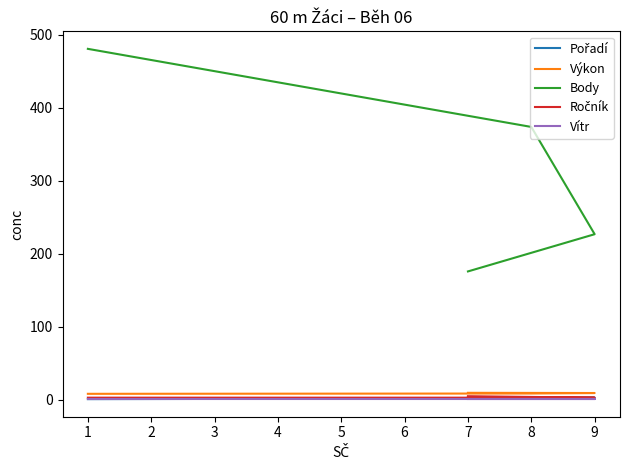

What is the maximum value shown in the chart?

481.0